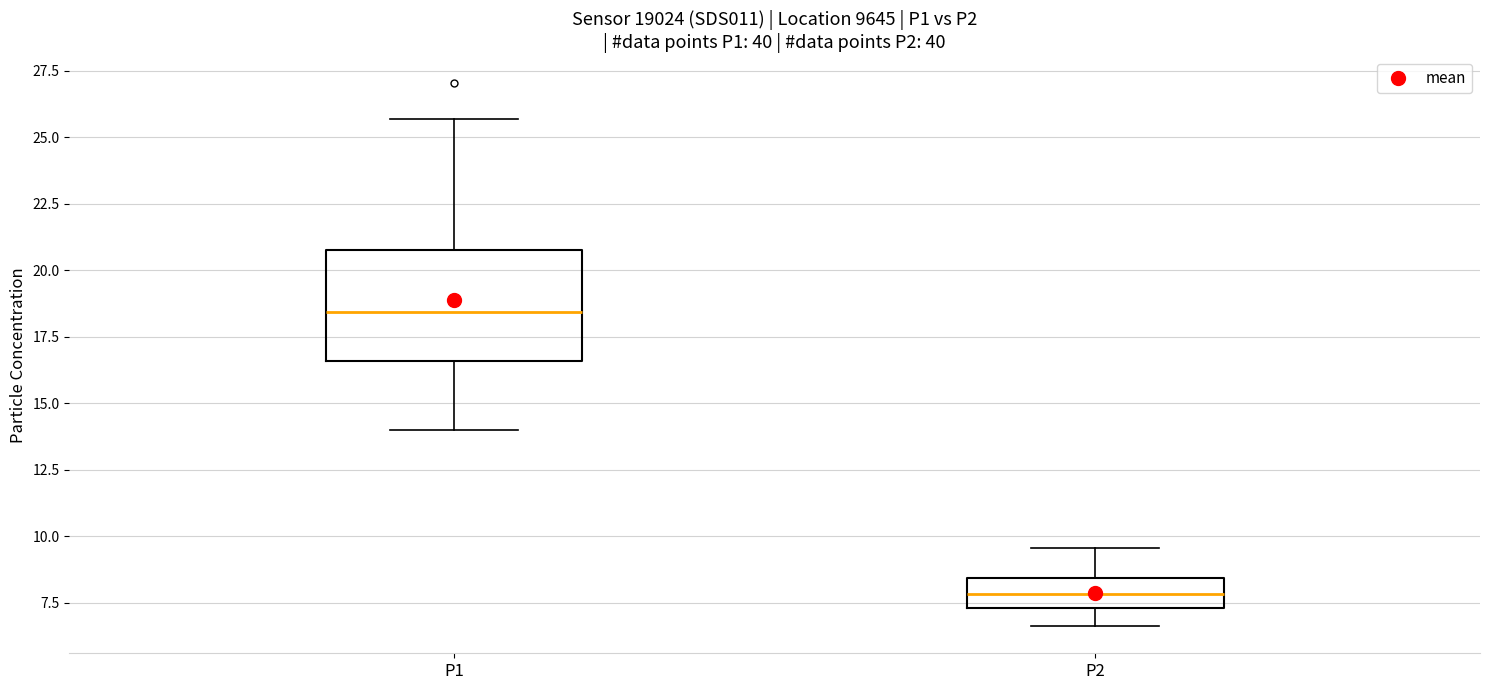

Reading left to right, read every box against the y-axis: the position of its median line, the range the box covers, and the ends of its whiskers. The values are not printed on the chart, so give them approximately, as read against the axis.

P1: median 18.5, box 16.5 to 20.5, whiskers 14.0 to 25.5
P2: median 8.0, box 7.5 to 8.5, whiskers 6.5 to 9.5